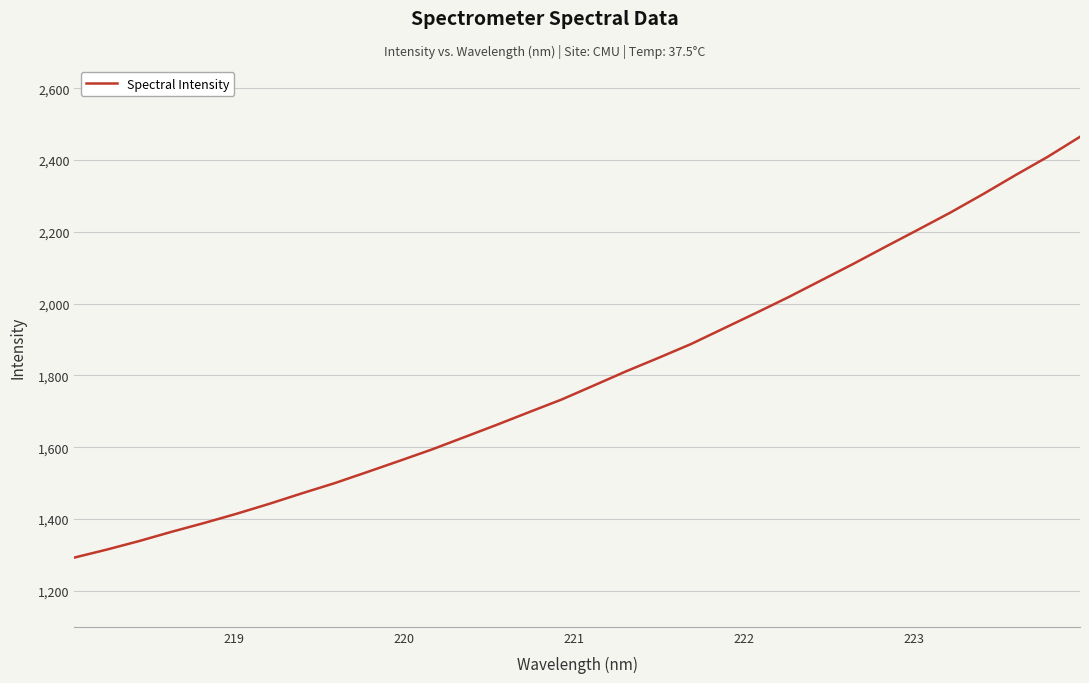

What is the minimum value shown in the chart?

1292.9